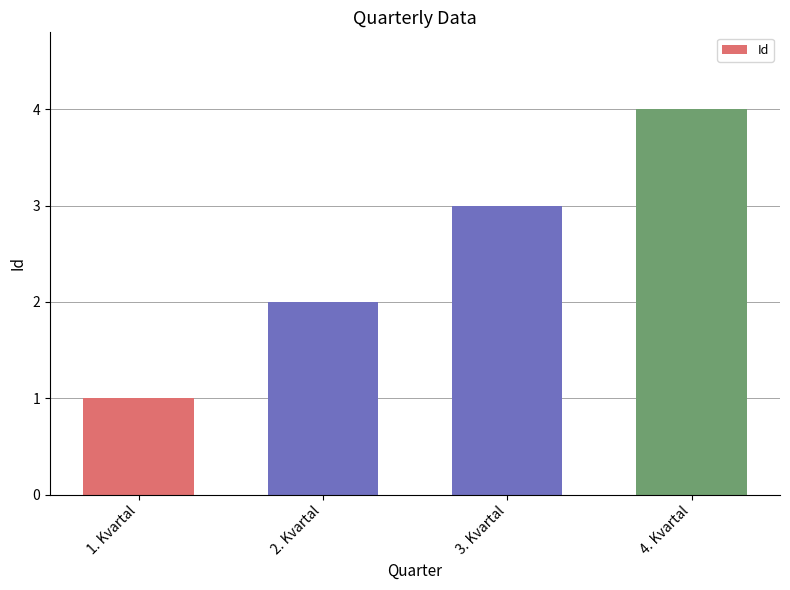

What is the label of the 4th bar from the left?

4. Kvartal